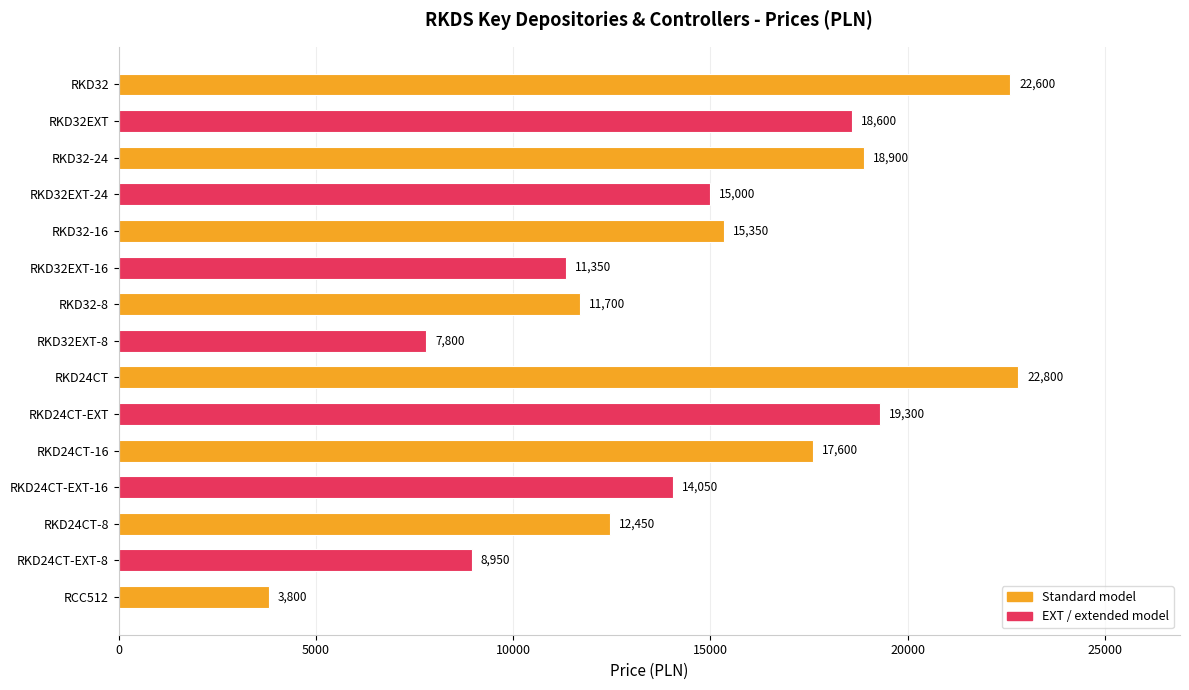

What is the sum of all values?

220250